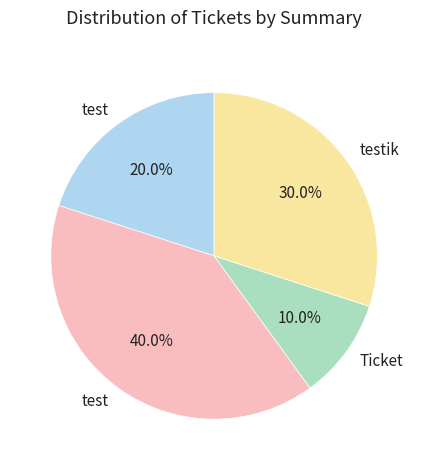

Is there any slice that represents more than half of the pie?

No